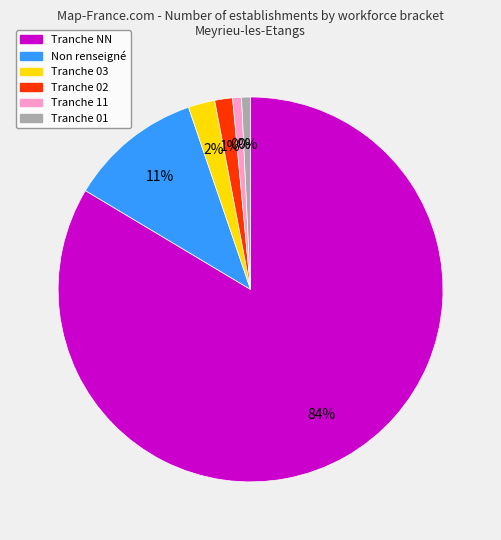

What is the ratio of the value at  to the value at 03?

5.0